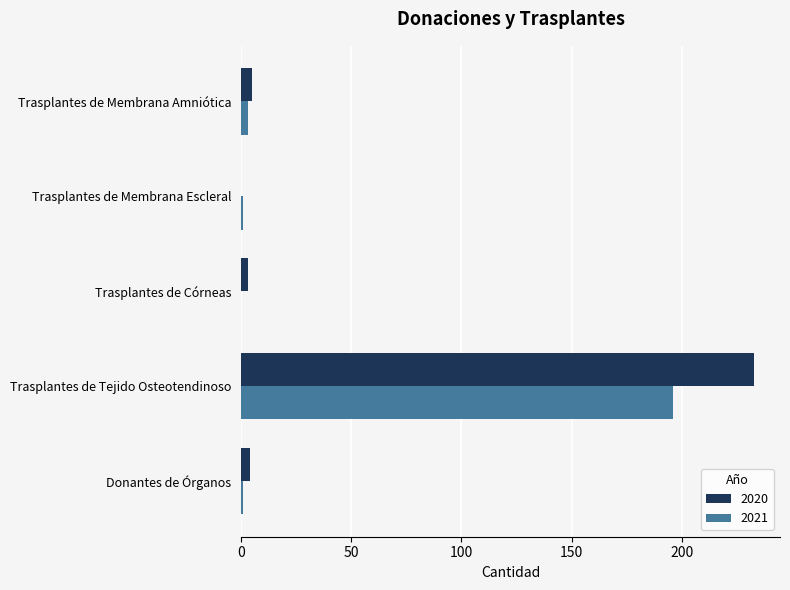

At which category is the sum across all series the highest?

Trasplantes de Tejido Osteotendinoso